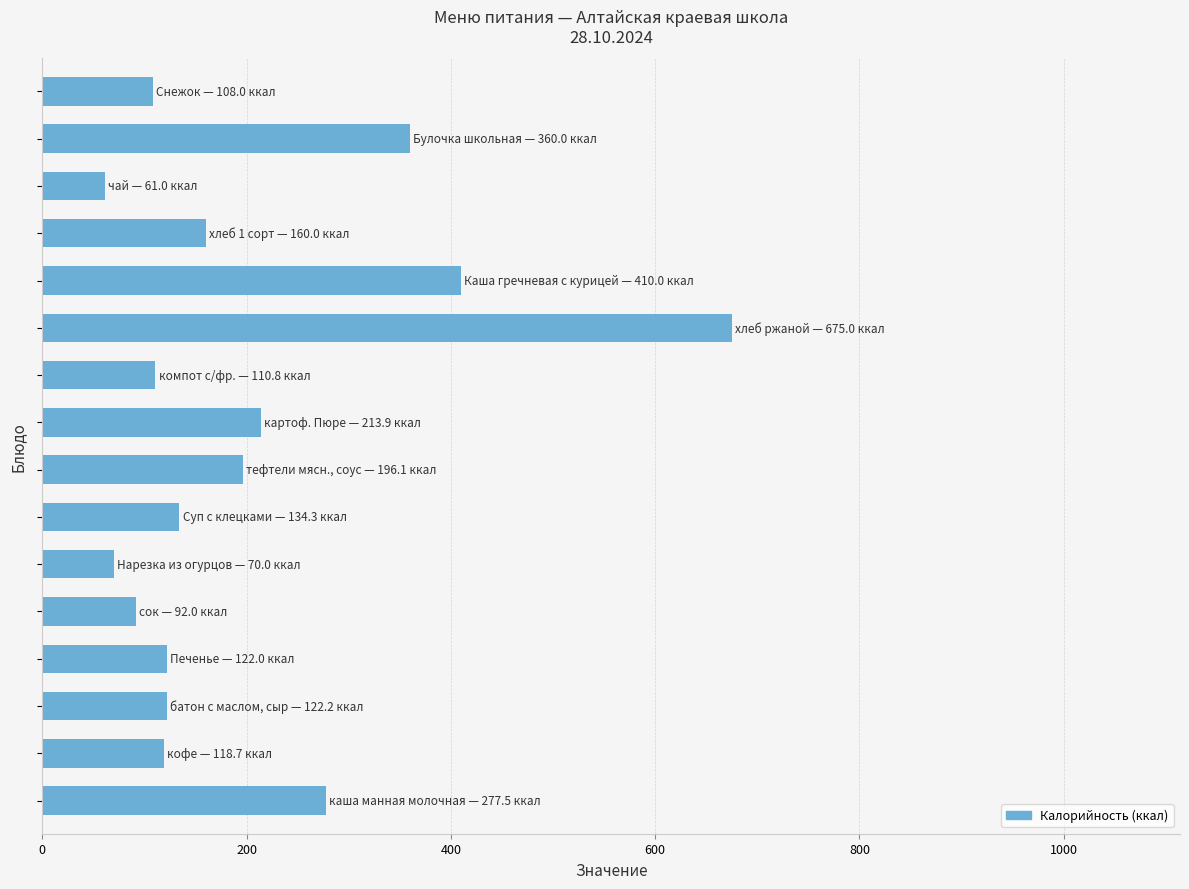

How many distinct data groups are displayed?

1